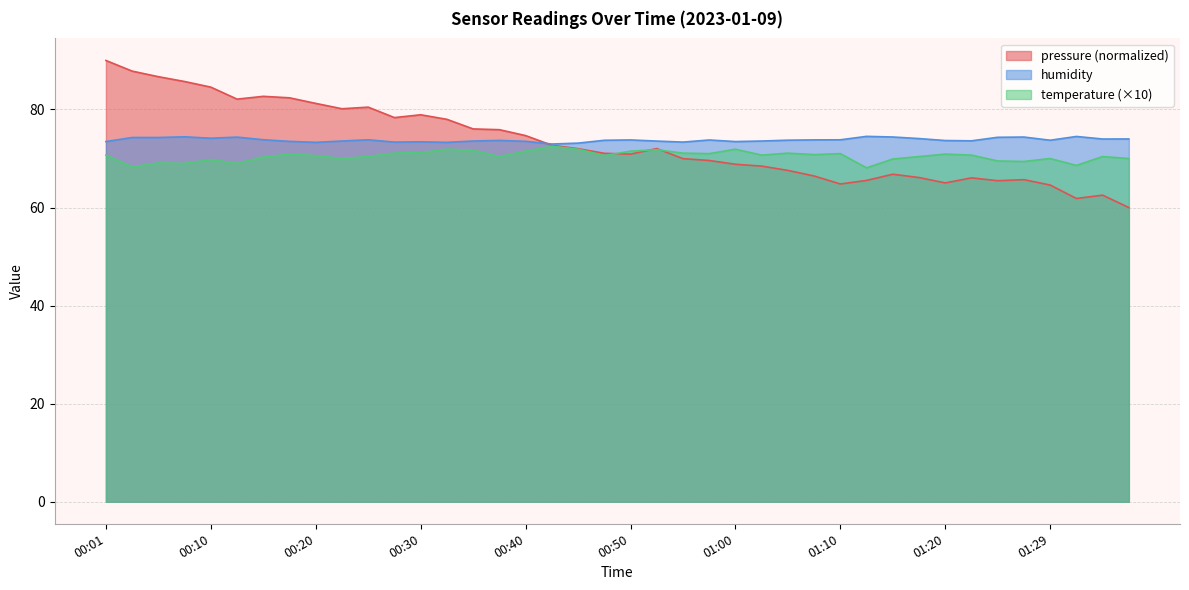

True or false: temperature and humidity intersect in this chart.

False